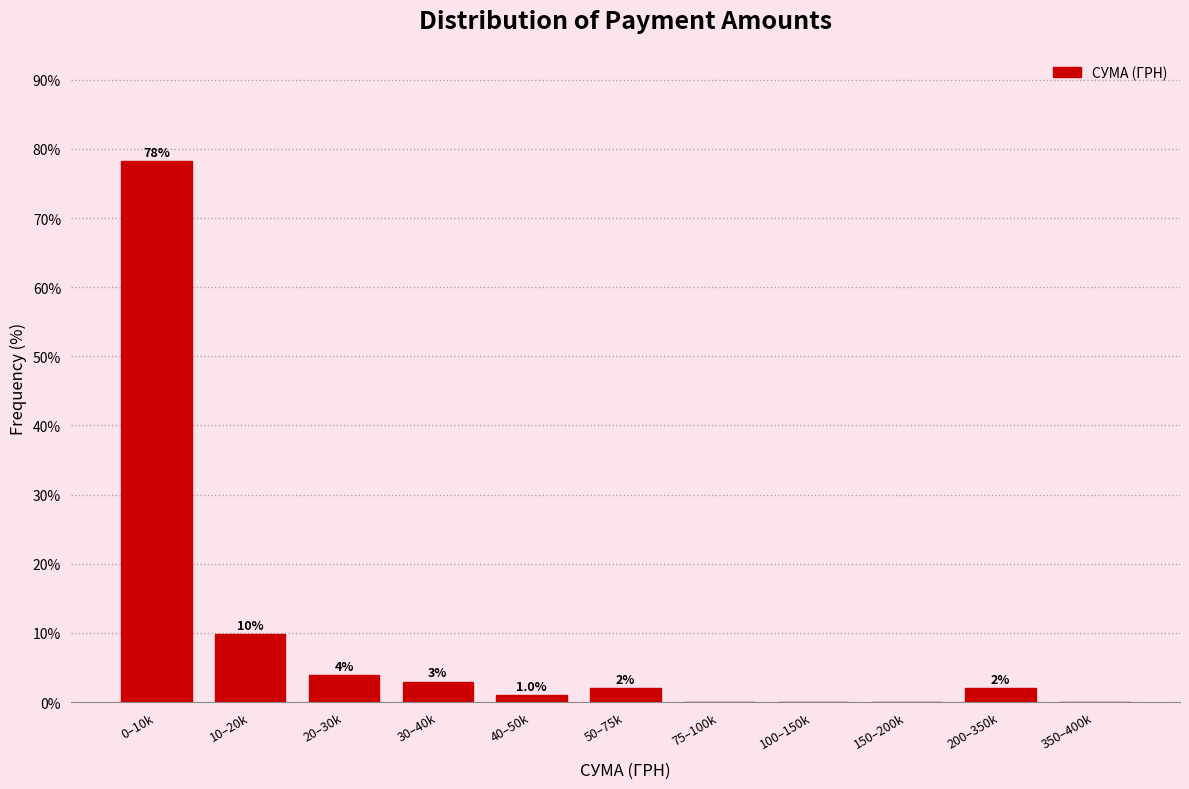

Reading left to right, extract all data points from this chart.

0–10k=78.2	10–20k=9.9	20–30k=4.0	30–40k=3.0	40–50k=1.0	50–75k=2.0	75–100k=0.0	100–150k=0.0	150–200k=0.0	200–350k=2.0	350–400k=0.0